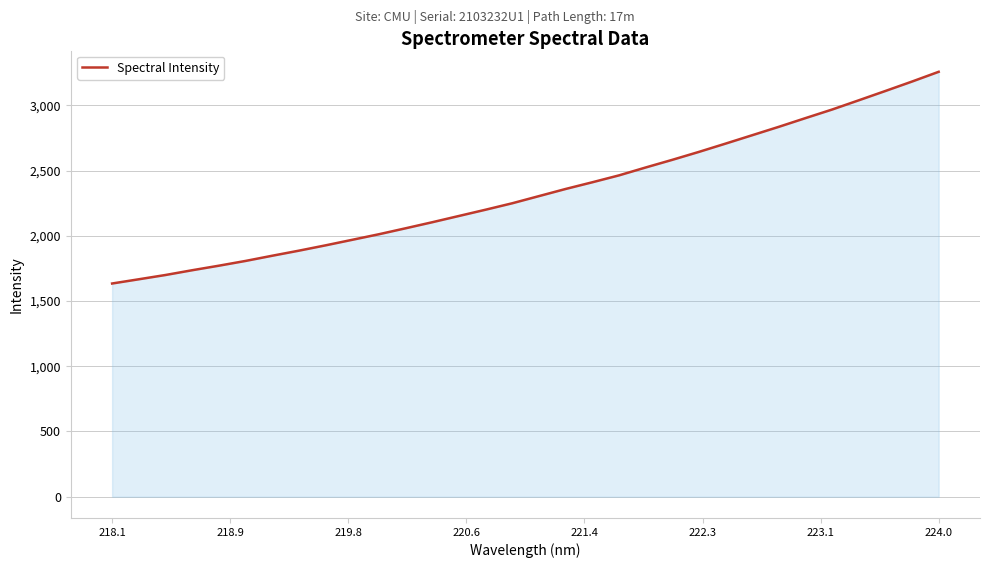

True or false: there are more than 2 points higher than both neighbors.

False